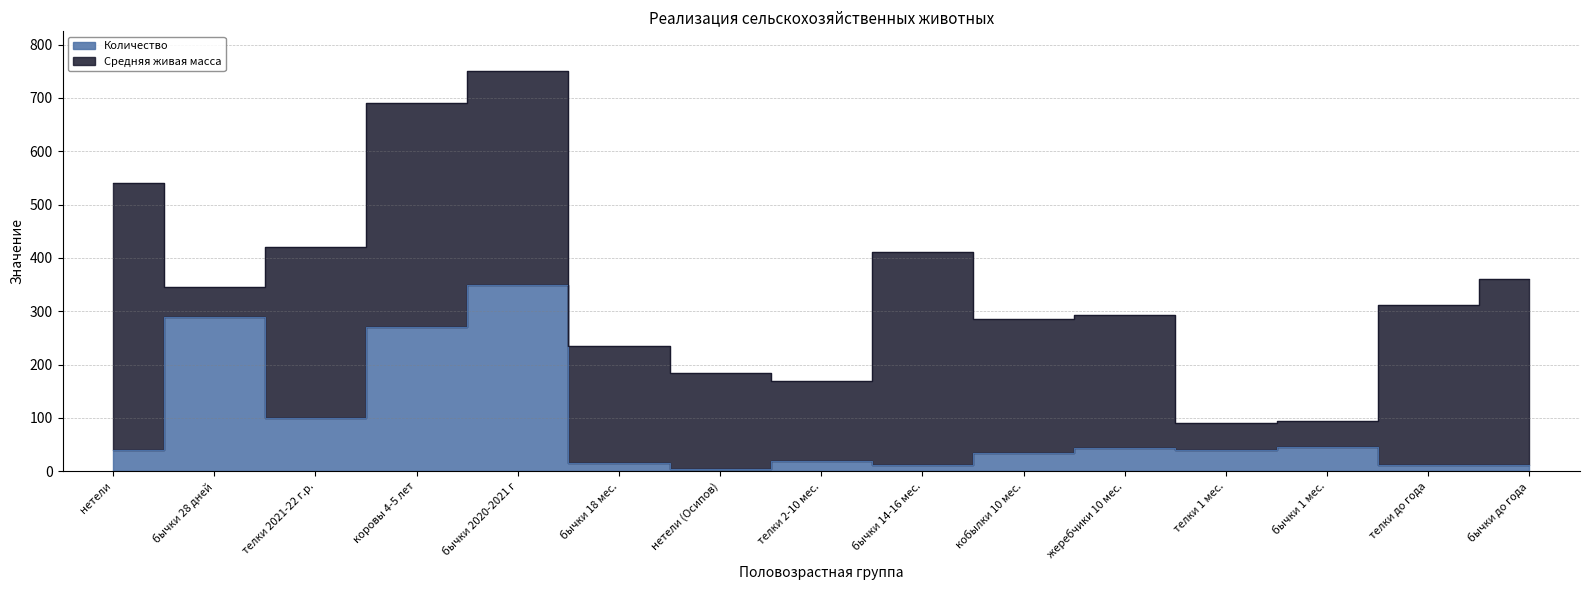

What is the value of the 14th point from the left?

11